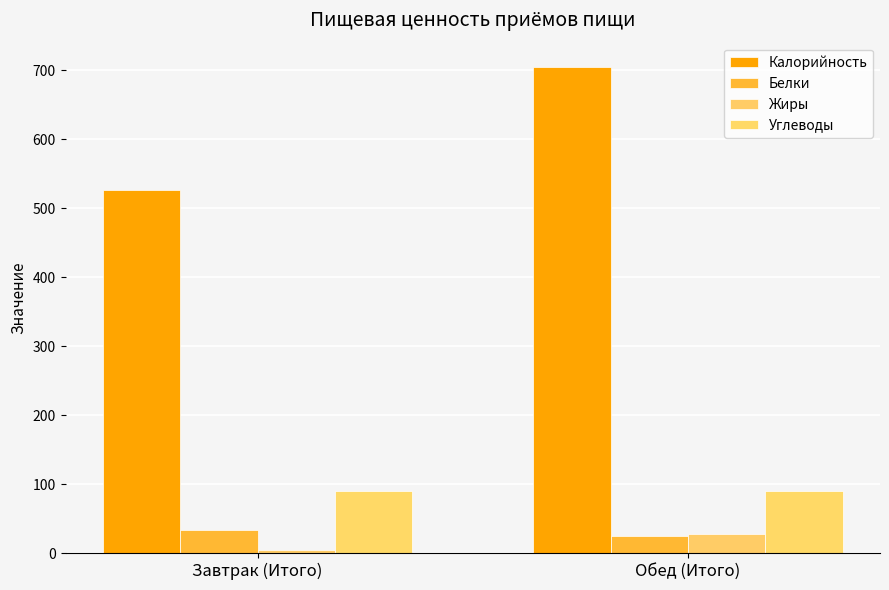

What is the greatest value displayed?

705